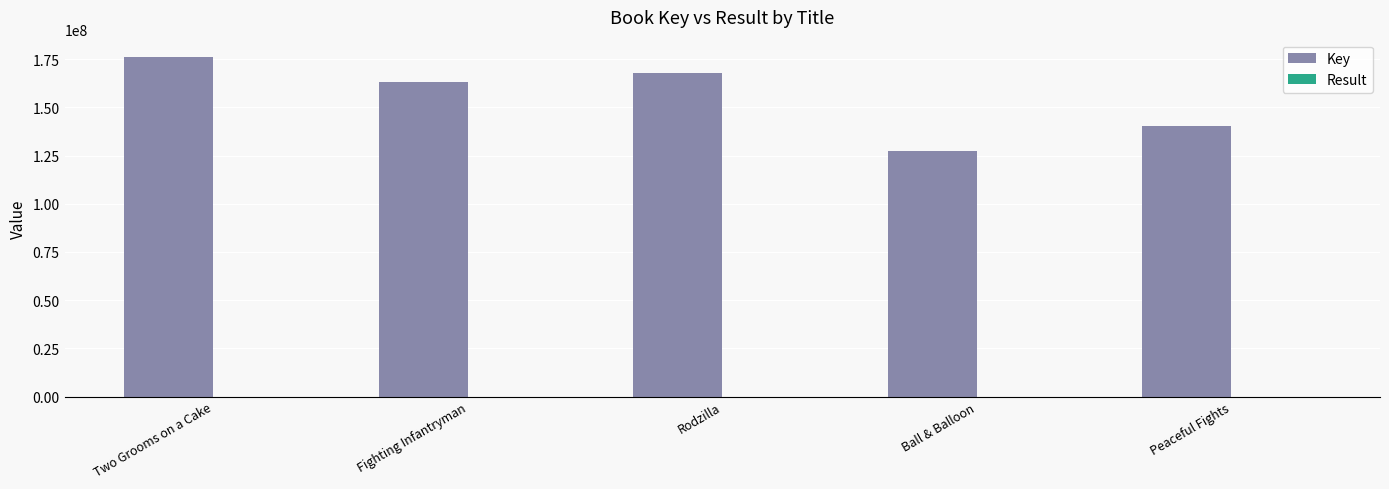

What is the greatest value displayed?

176379700